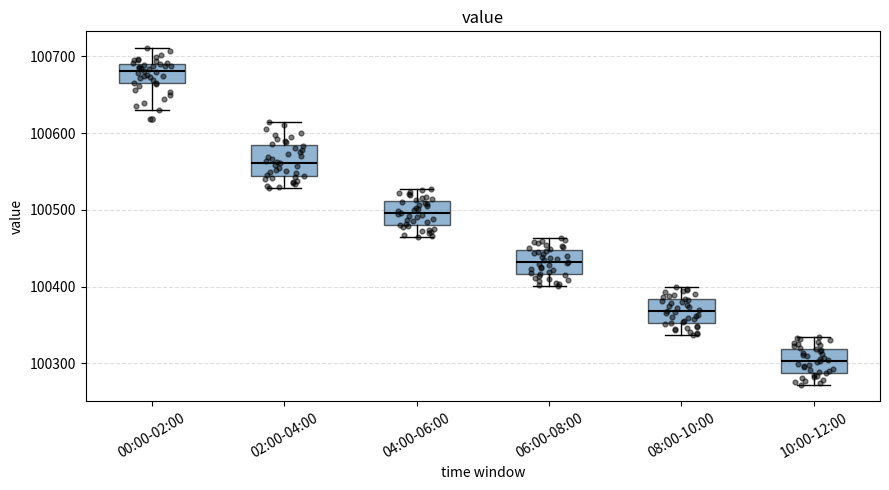

Reading left to right, read every box against the y-axis: the position of its median line, the range the box covers, and the ends of its whiskers. The values are not printed on the chart, so give them approximately, as read against the axis.

00:00-02:00: median 100680, box 100660 to 100690, whiskers 100630 to 100710
02:00-04:00: median 100560, box 100540 to 100580, whiskers 100530 to 100620
04:00-06:00: median 100500, box 100480 to 100510, whiskers 100460 to 100530
06:00-08:00: median 100430, box 100420 to 100450, whiskers 100400 to 100460
08:00-10:00: median 100370, box 100350 to 100380, whiskers 100340 to 100400
10:00-12:00: median 100300, box 100290 to 100320, whiskers 100270 to 100340